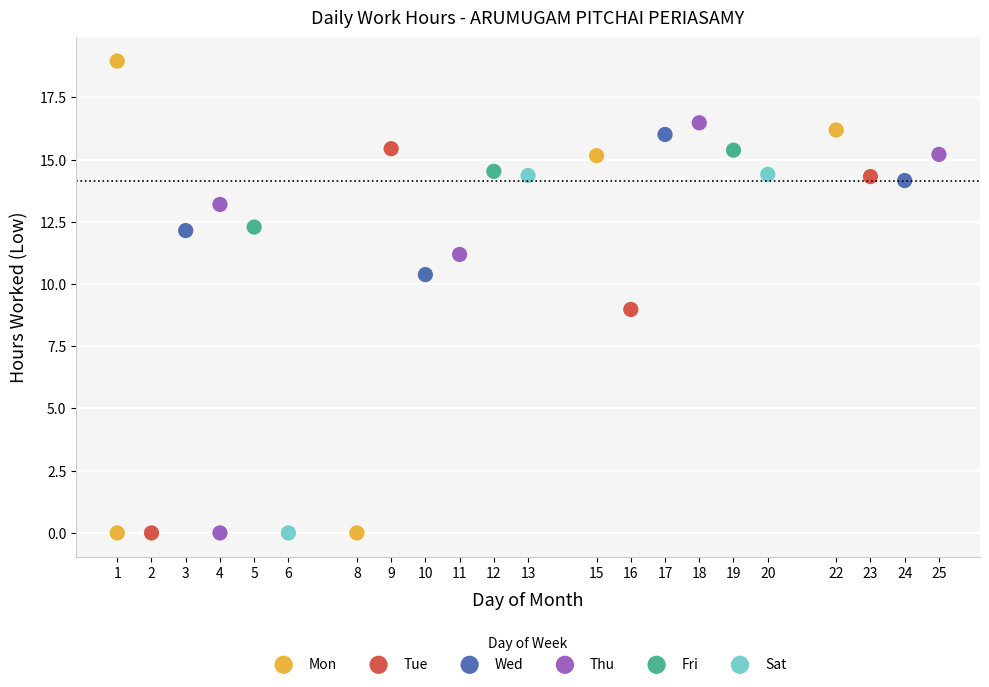

Which series contains the highest Y value?

Mon